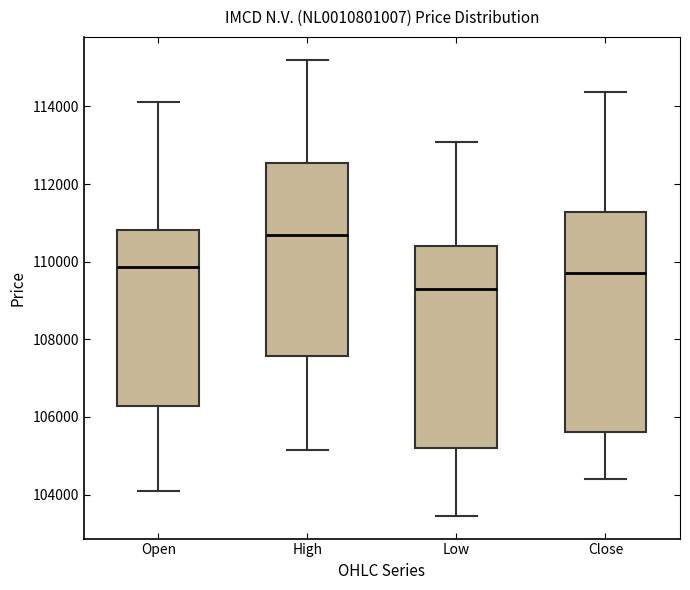

Which box is the tallest, from its lower edge to its upper edge?

Close